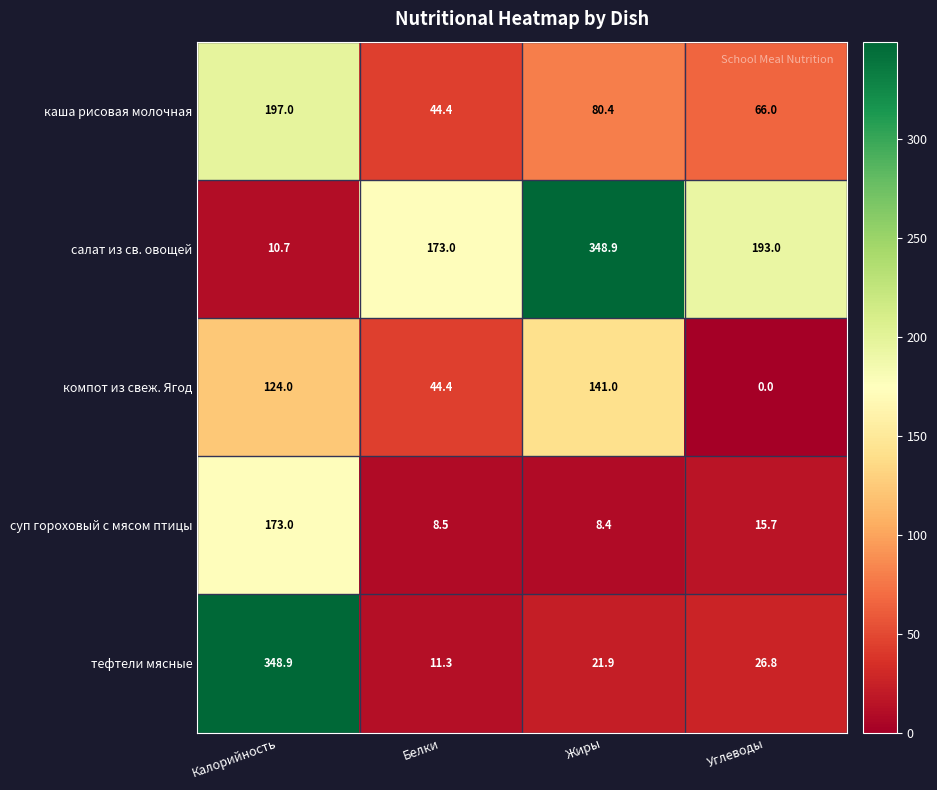

At Жиры, list the series in order from largest to smallest.

салат из св. овощей, компот из свеж. Ягод, каша рисовая молочная, тефтели мясные, суп гороховый с мясом птицы